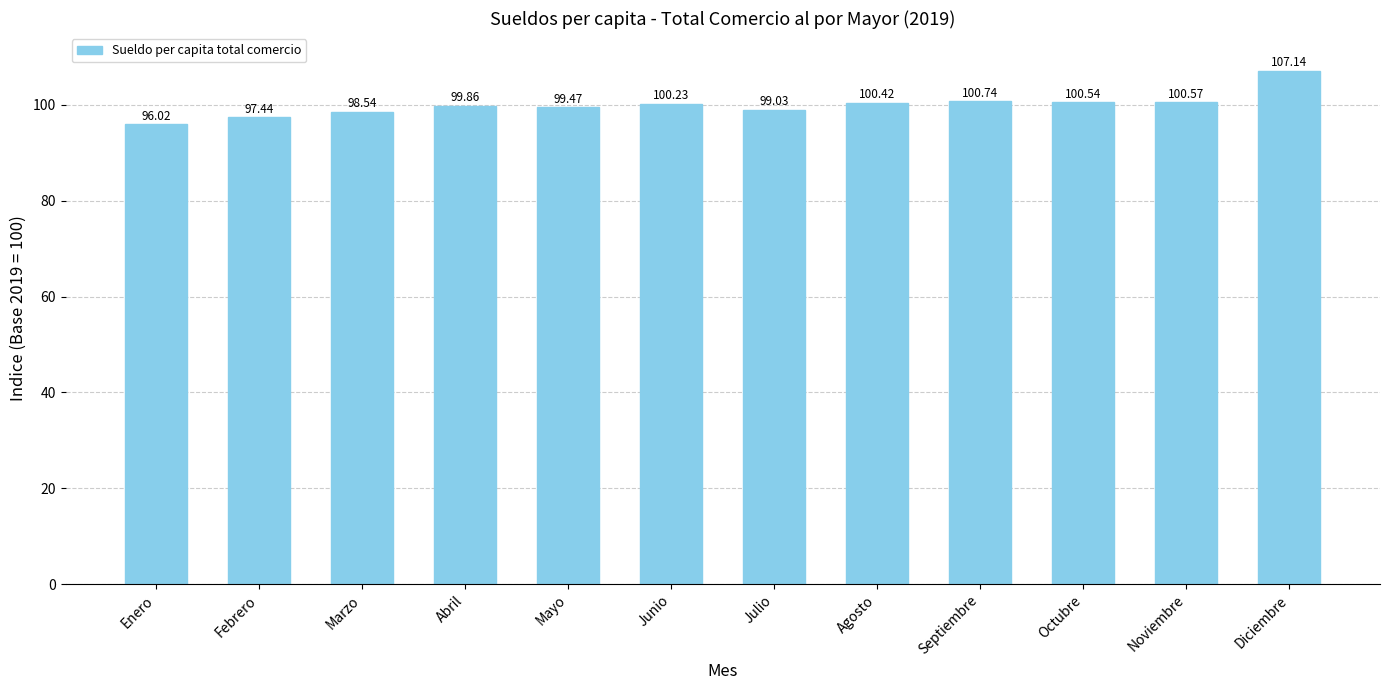

How many bars are there in total?

12